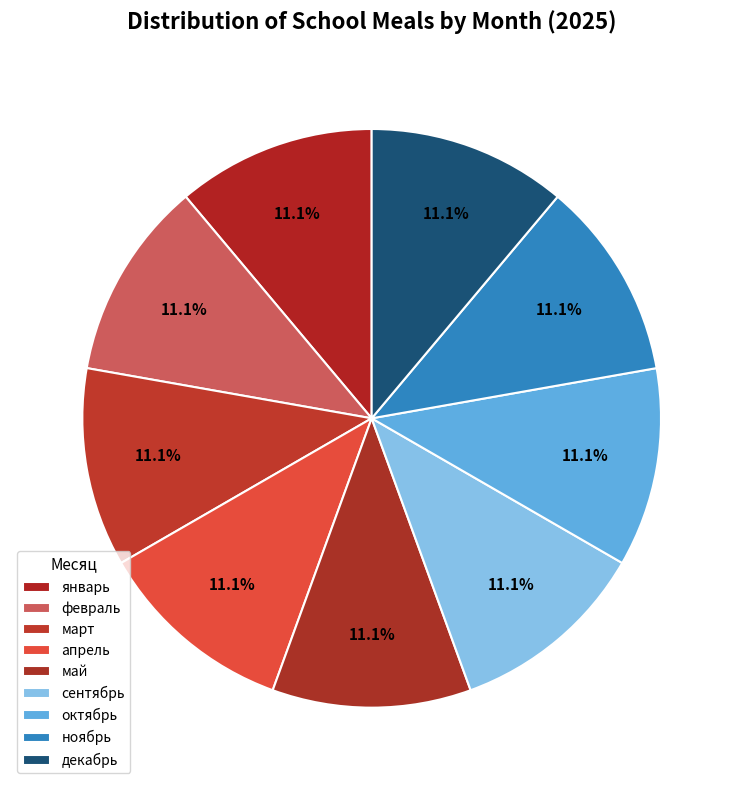

To the nearest percent, what is the combined percentage of октябрь and март?

22%